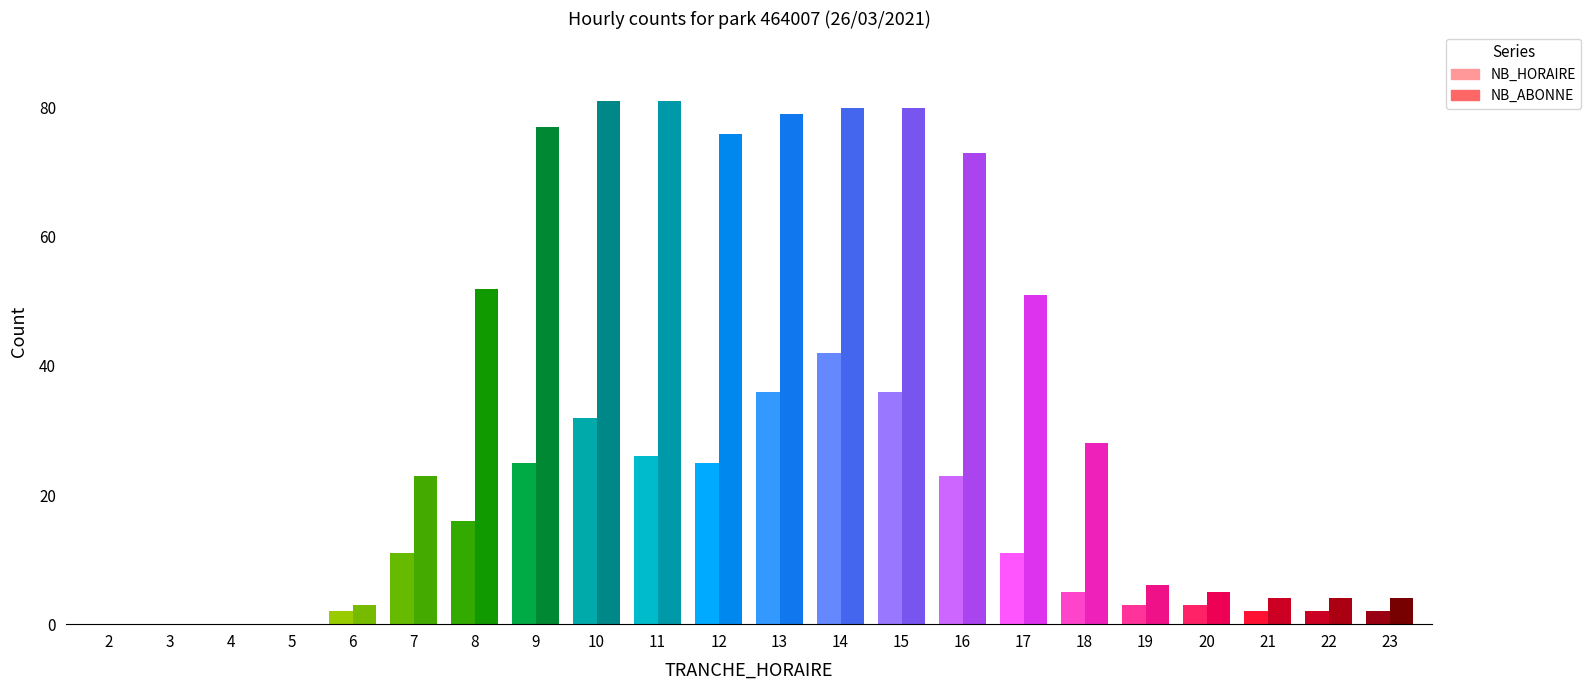

Reading left to right, list all the values displayed in this chart.

NB_HORAIRE: 2=0	3=0	4=0	5=0	6=2	7=11	8=16	9=25	10=32	11=26	12=25	13=36	14=42	15=36	16=23	17=11	18=5	19=3	20=3	21=2	22=2	23=2
NB_ABONNE: 2=0	3=0	4=0	5=0	6=3	7=23	8=52	9=77	10=81	11=81	12=76	13=79	14=80	15=80	16=73	17=51	18=28	19=6	20=5	21=4	22=4	23=4